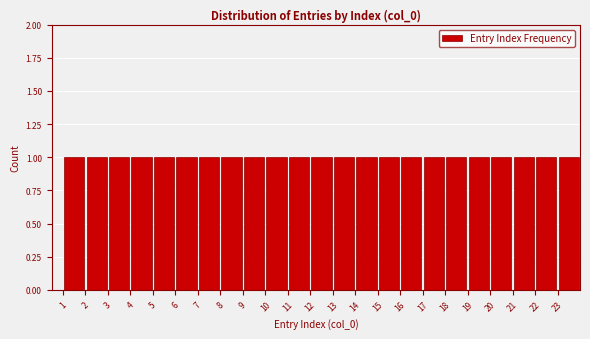

Reading left to right, transcribe this chart: for each bar, give the range it covers on the x-axis and its height. The values are not printed on the chart, so give them approximately, as read against the axis.

1 to 2: 1
2 to 3: 1
3 to 4: 1
4 to 5: 1
5 to 6: 1
6 to 7: 1
7 to 8: 1
8 to 9: 1
9 to 10: 1
10 to 11: 1
11 to 12: 1
12 to 13: 1
13 to 14: 1
14 to 15: 1
15 to 16: 1
16 to 17: 1
17 to 18: 1
18 to 19: 1
19 to 20: 1
20 to 21: 1
21 to 22: 1
22 to 23: 1
23 to 24: 1